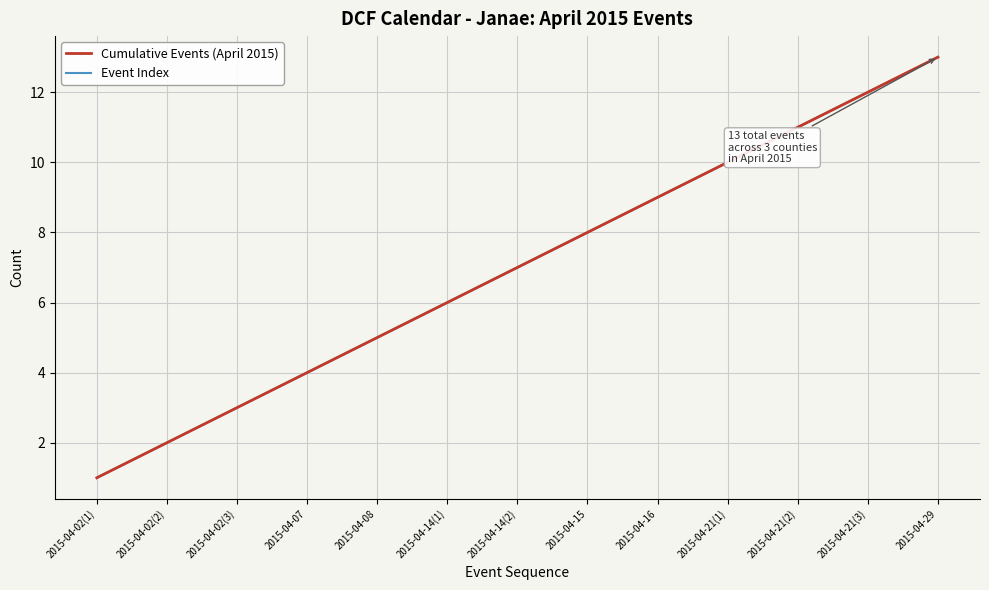

True or false: Cumulative Events (April 2015) and Event Index cross at least once.

False